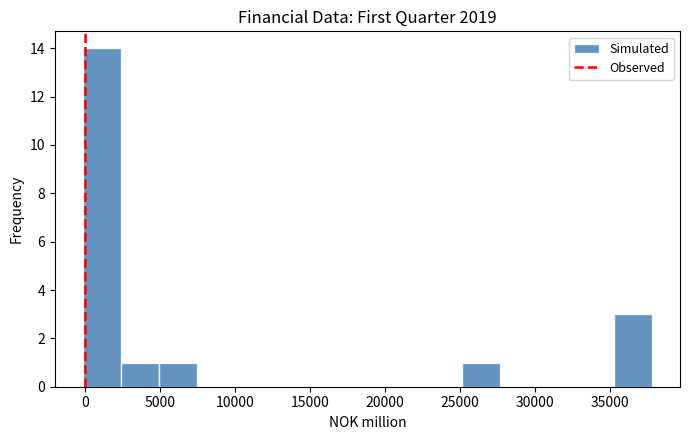

Which range on the x-axis has the tallest bar?

0 to 2500